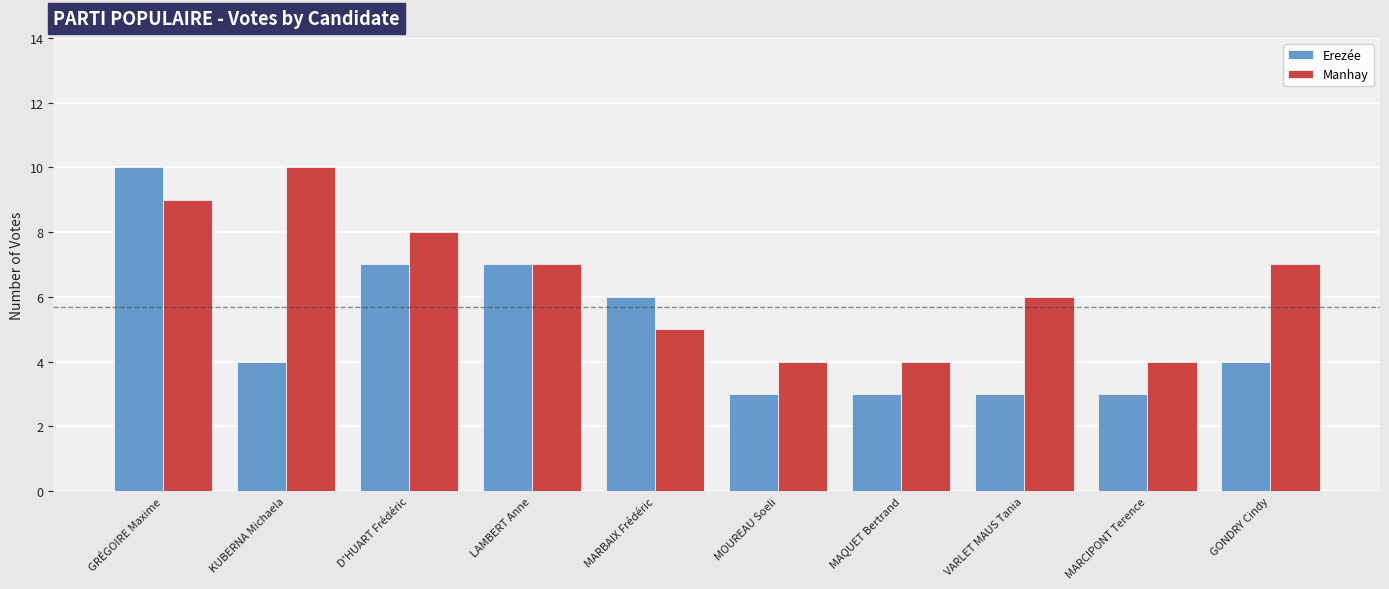

What is the difference between the second highest and minimum values in the Manhay series?

5